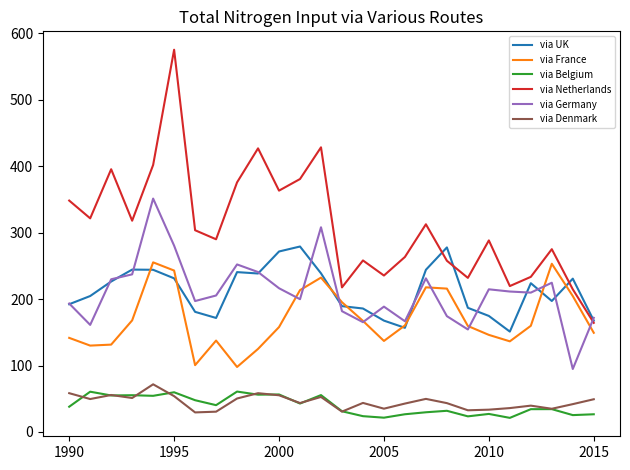

Which series has the largest total across all categories?

via Netherlands